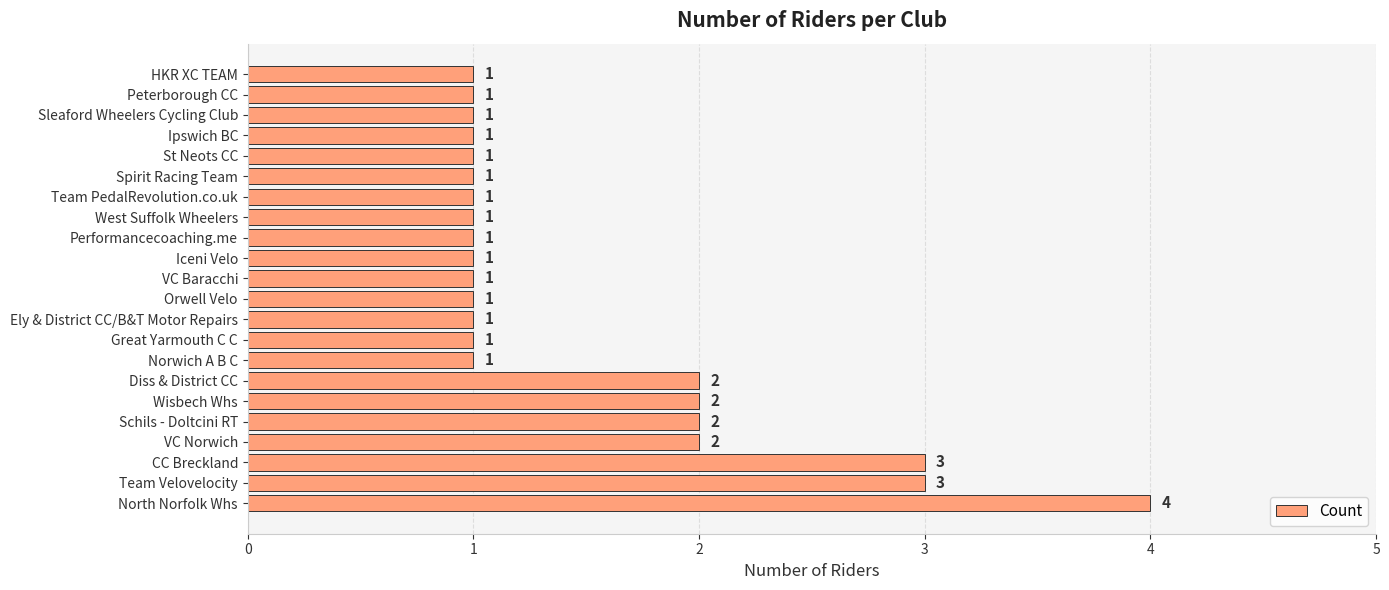

Which category has the highest value across all series?

North Norfolk Whs